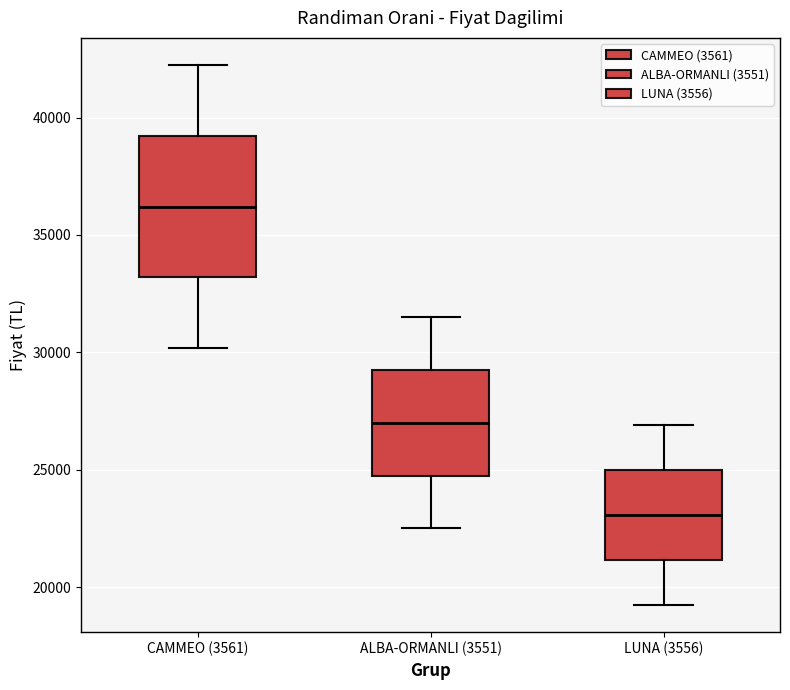

Reading left to right, transcribe this box plot: for each box, give where its median line is, the range the box spans, and where its two whiskers end, as read against the y-axis. The values are not printed on the chart, so give them approximately, as read against the axis.

CAMMEO (3561): median 36000, box 33000 to 39000, whiskers 30000 to 42000
ALBA-ORMANLI (3551): median 27000, box 25000 to 29500, whiskers 22500 to 31500
LUNA (3556): median 23000, box 21000 to 25000, whiskers 19000 to 27000